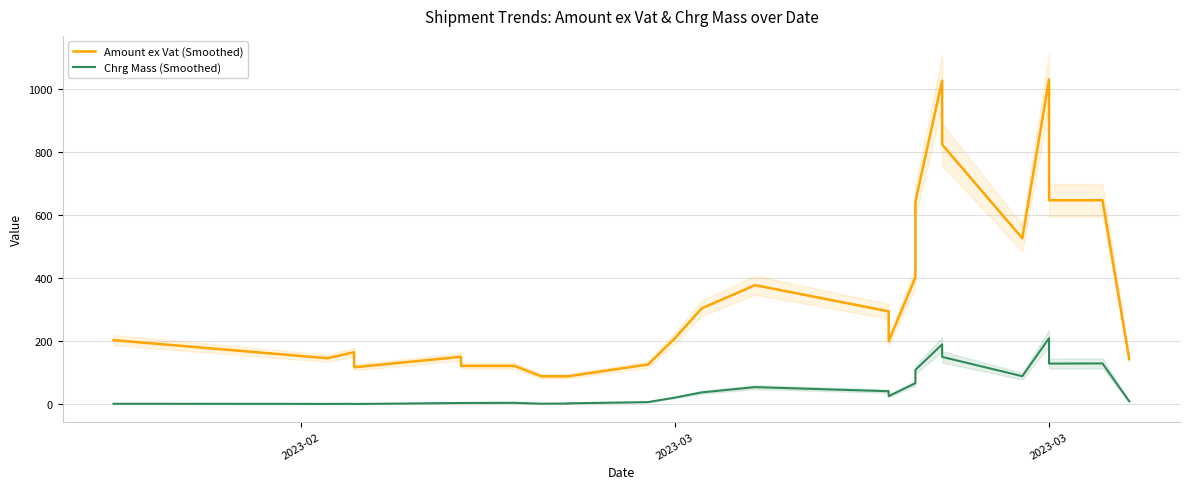

At which category does Chrg Mass (Smoothed) reach its first local peak?

2023-03